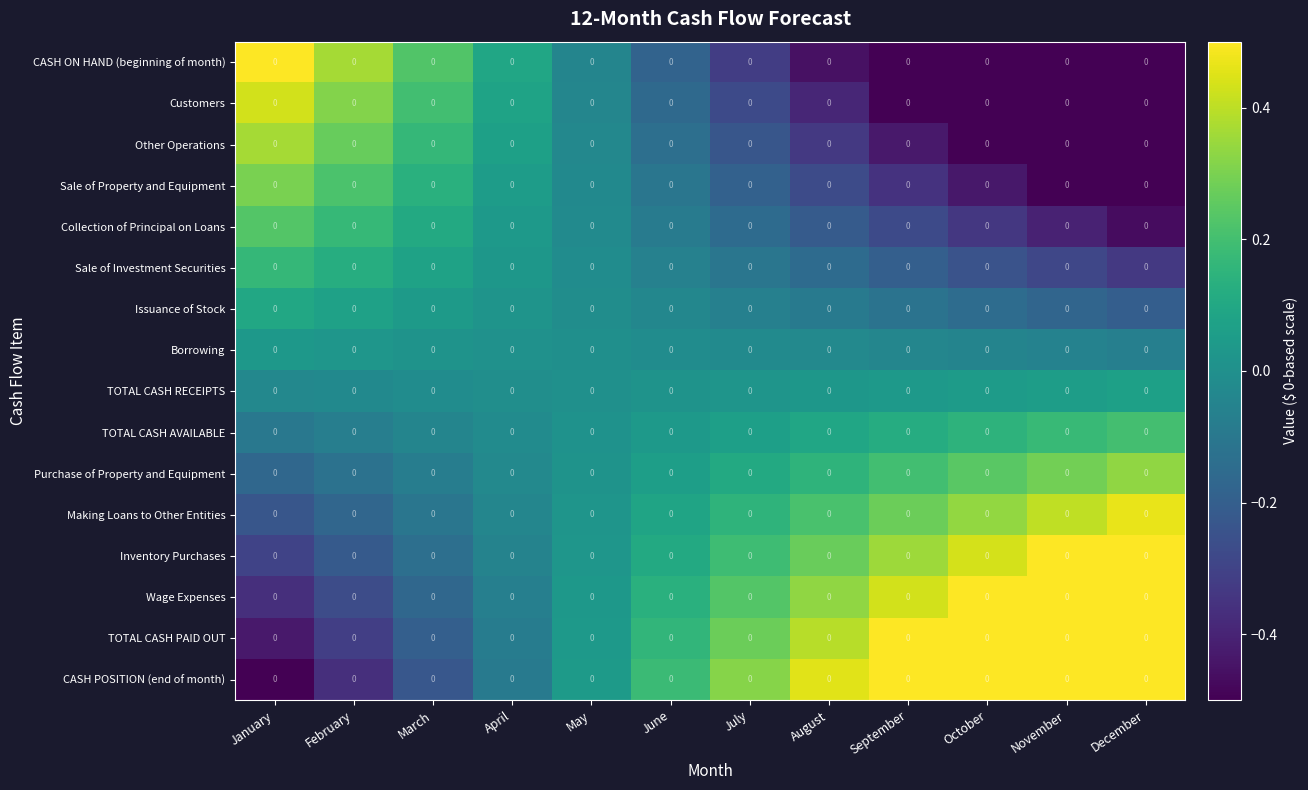

The Issuance of Stock series shows -0.0 at May. True or false?

True